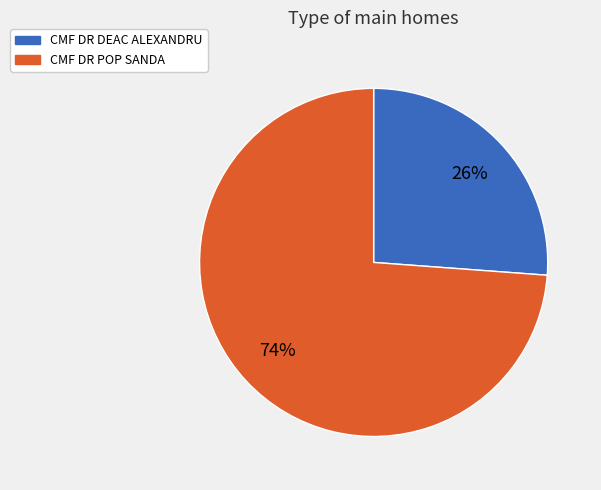

What percentage is the CMF DR DEAC ALEXANDRU slice, to the nearest percent?

26%